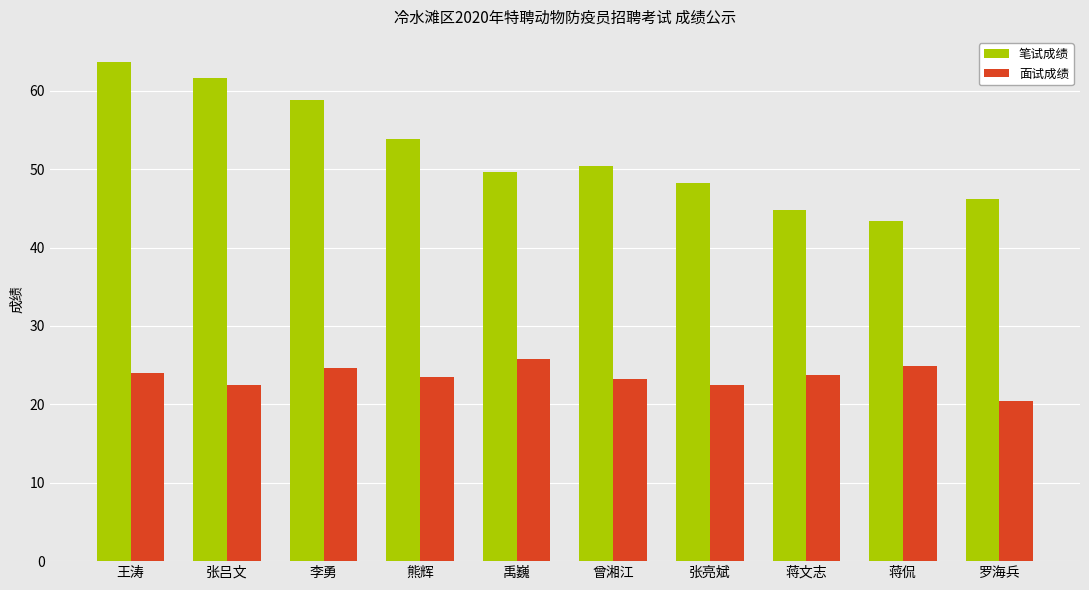

True or false: 面试成绩 has a value of 34.9 at 曾湘江.

False